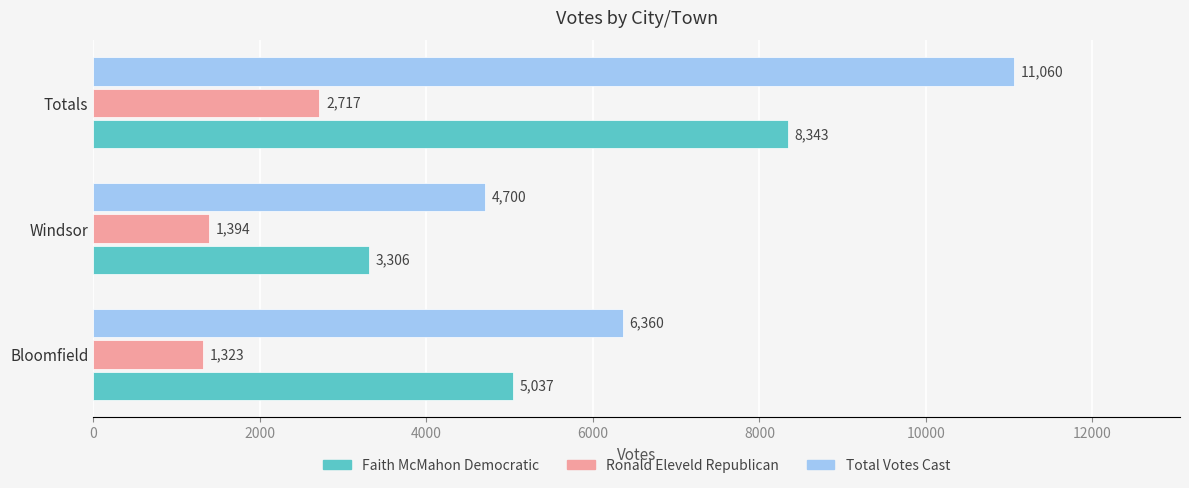

How many data points does each series have?

3